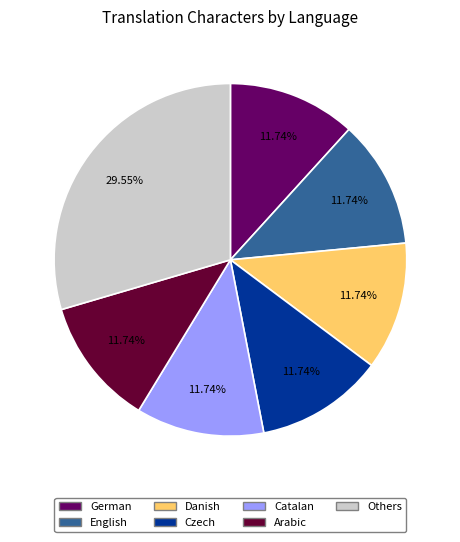

Count the number of slices in the pie.

7